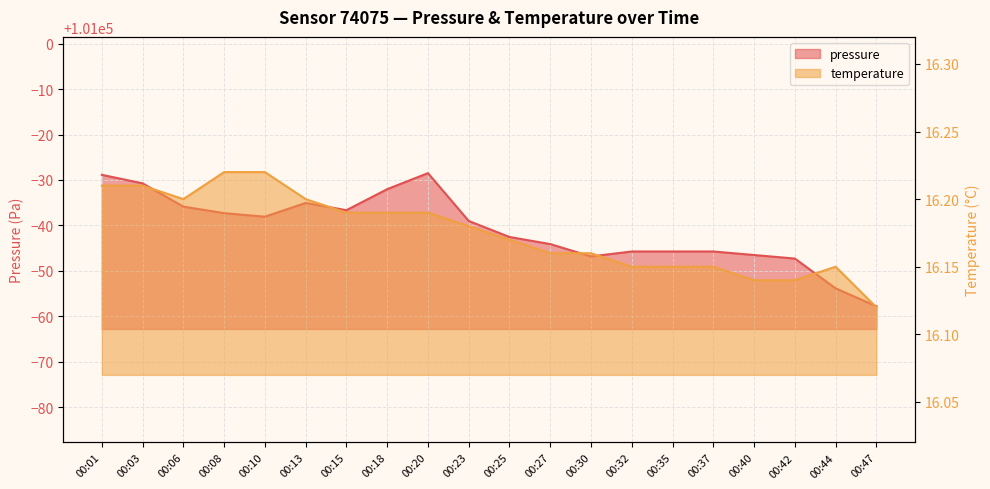

What is the value of the temperature point at the 20th from the left?

16.1